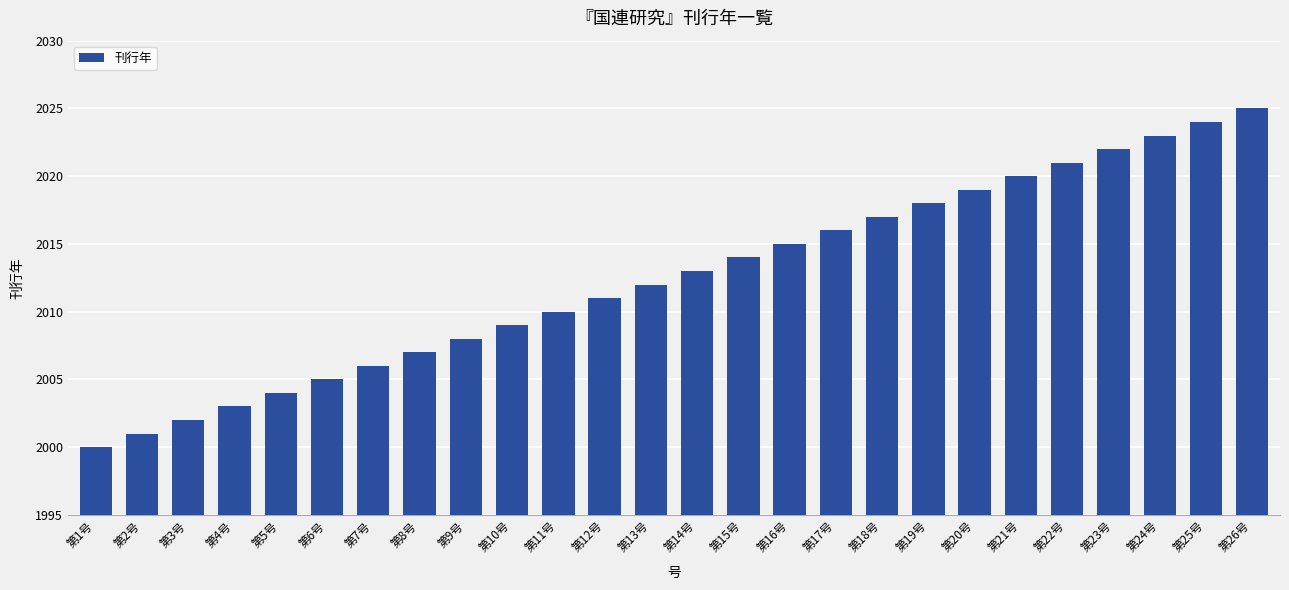

Which category has the highest value across all series?

第26号